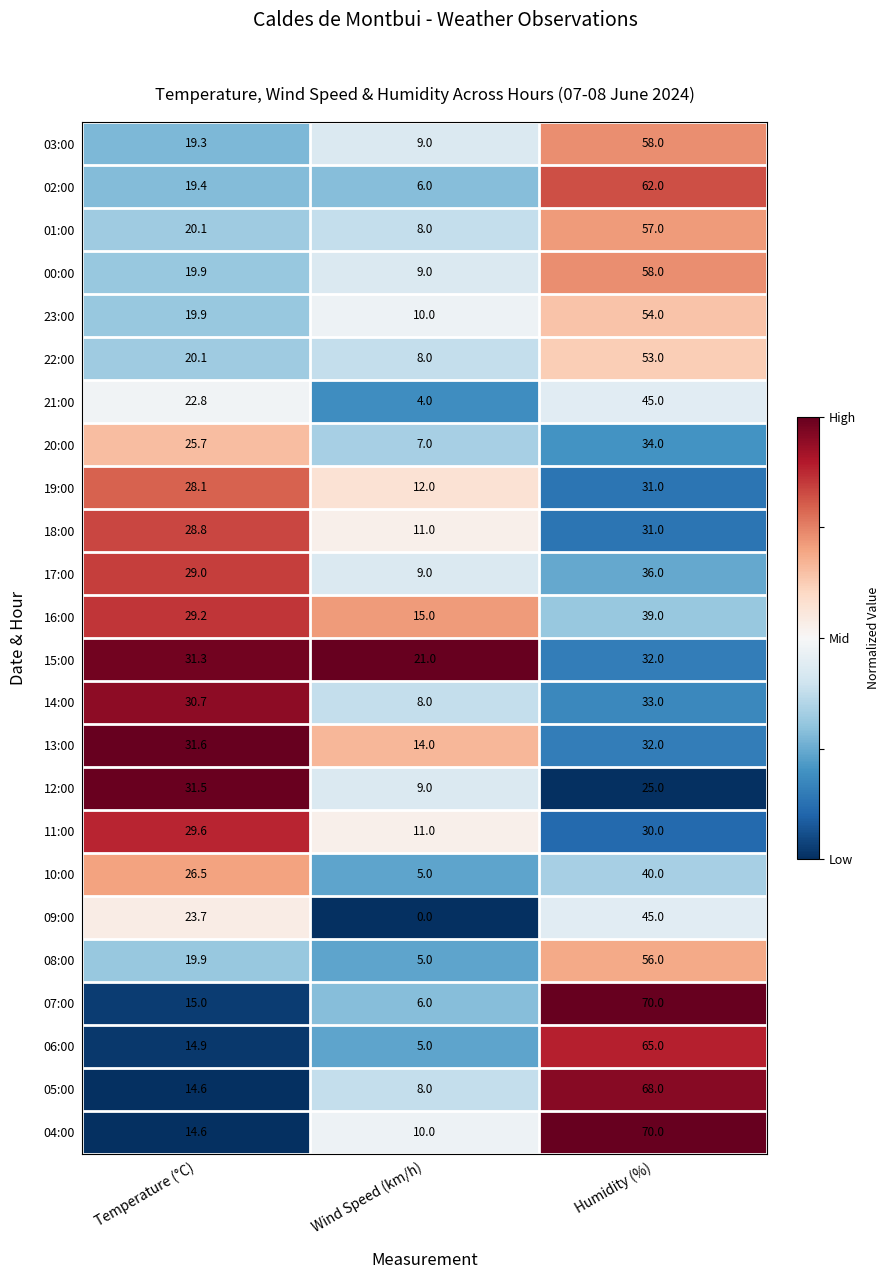

The 16:00 series shows 29.2 at Temperature (°C). True or false?

True